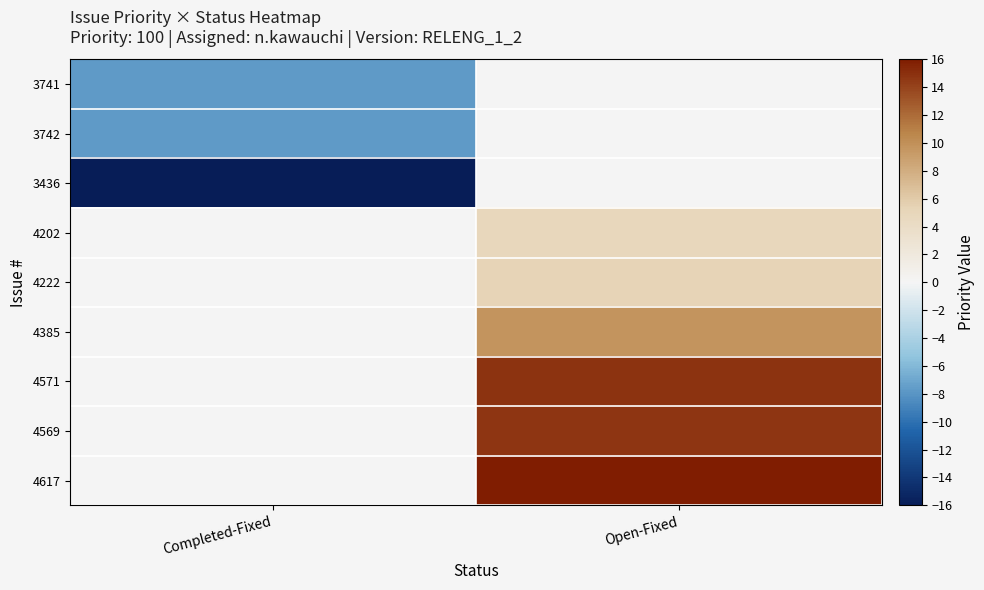

Which has a higher value, Completed-Fixed or Open-Fixed?

Open-Fixed